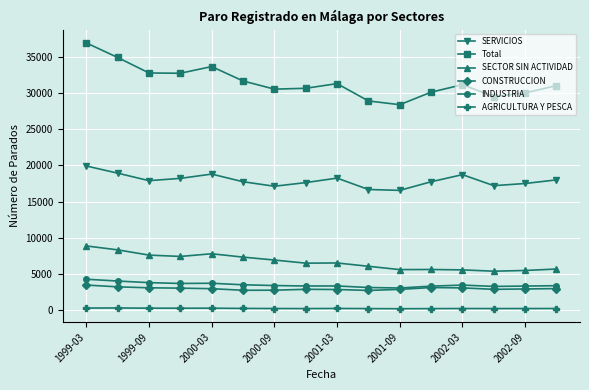

How many data points does each series have?

16